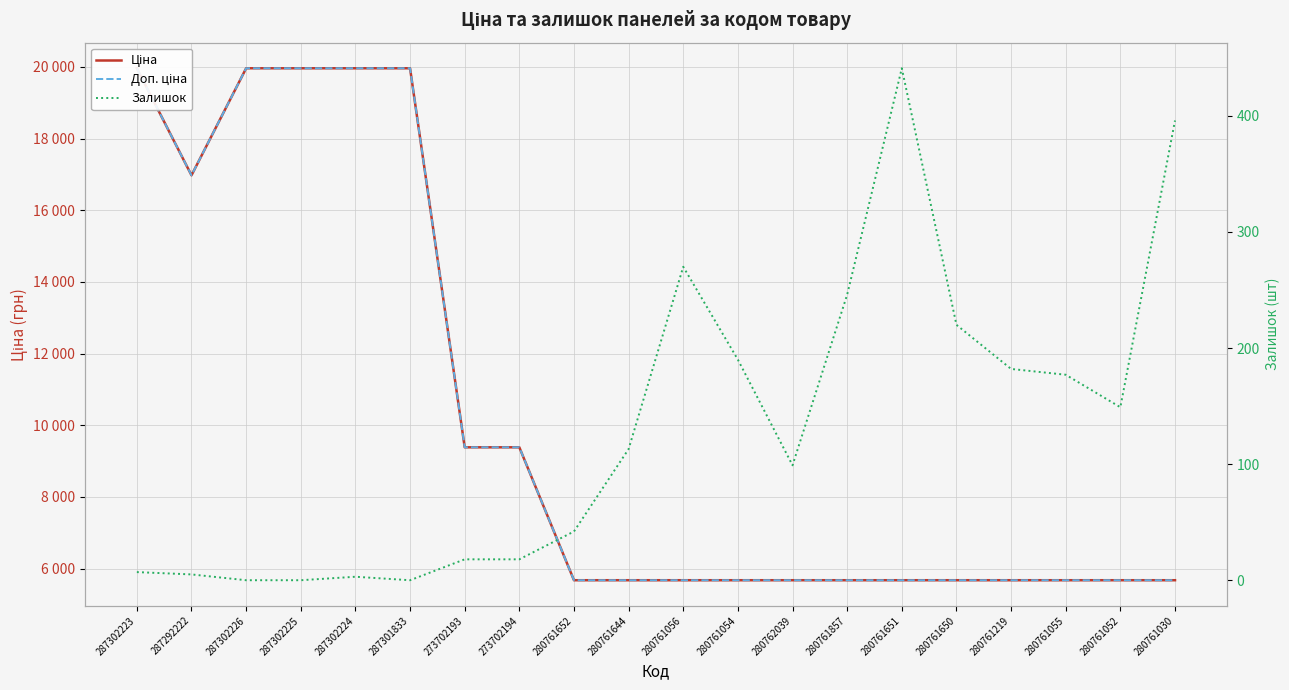

What is the label of the 14th point from the right?

273702193